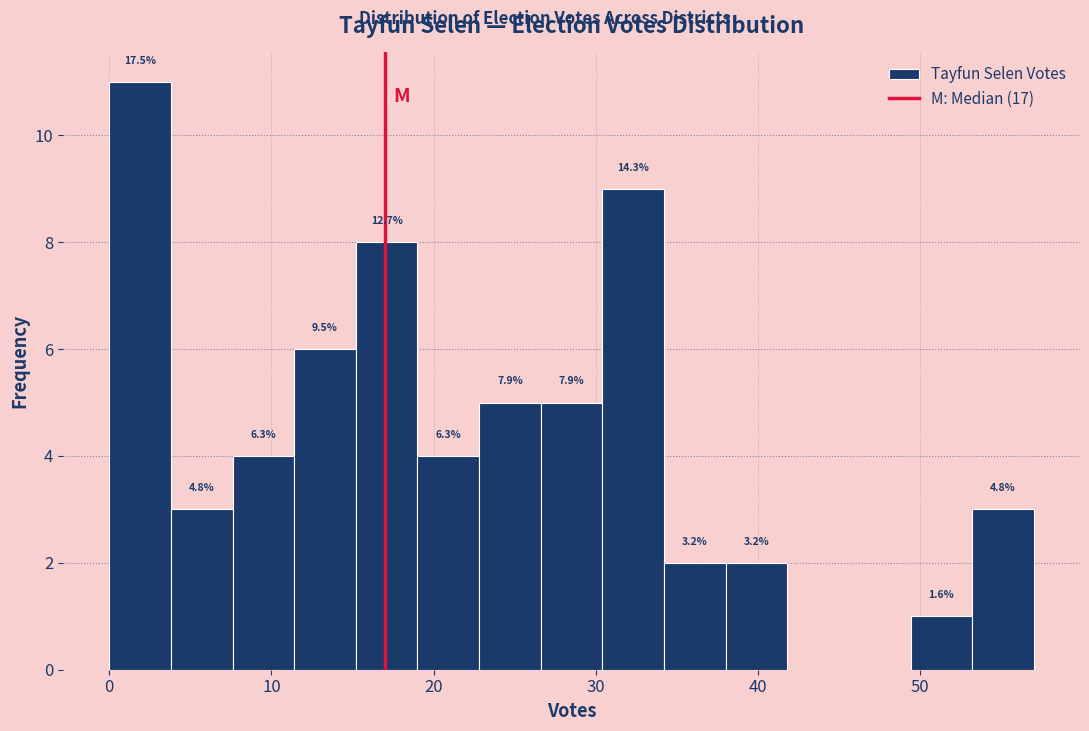

Around what value on the x-axis is the tallest bar? Give the approximate position of its centre, as read against the axis.

2